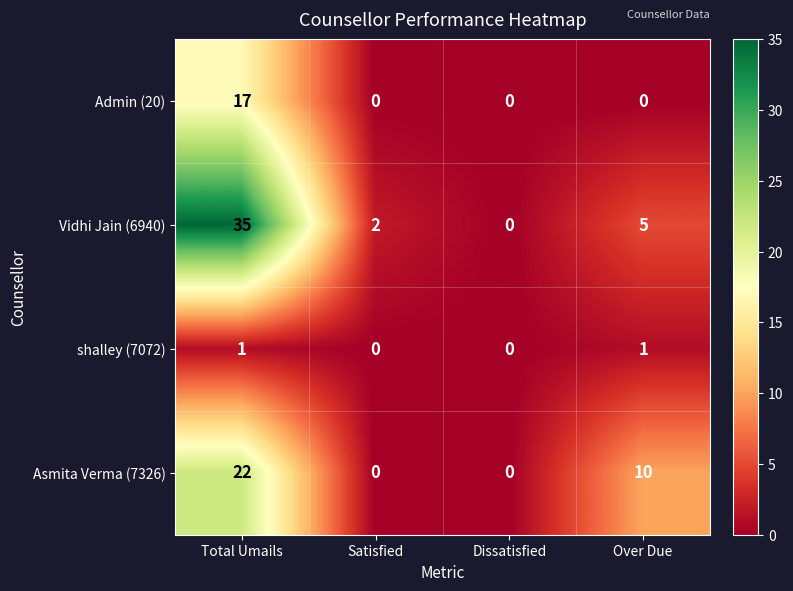

At which label is Asmita Verma (7326) closest to 11?

Over Due